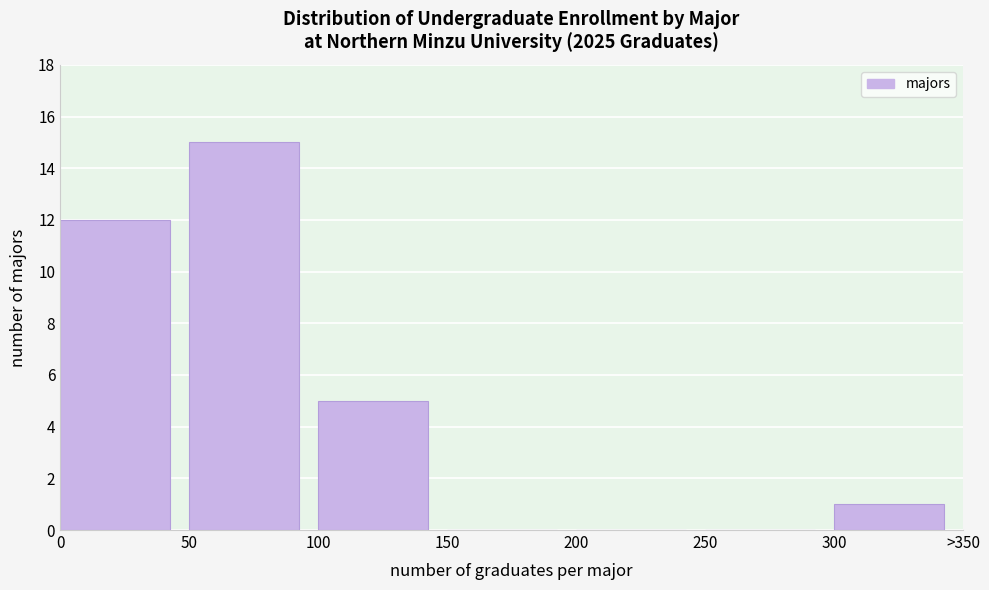

Reading right to left, list all the values displayed in this chart.

300=1	250=0	200=0	150=0	100=5	50=15	0=12